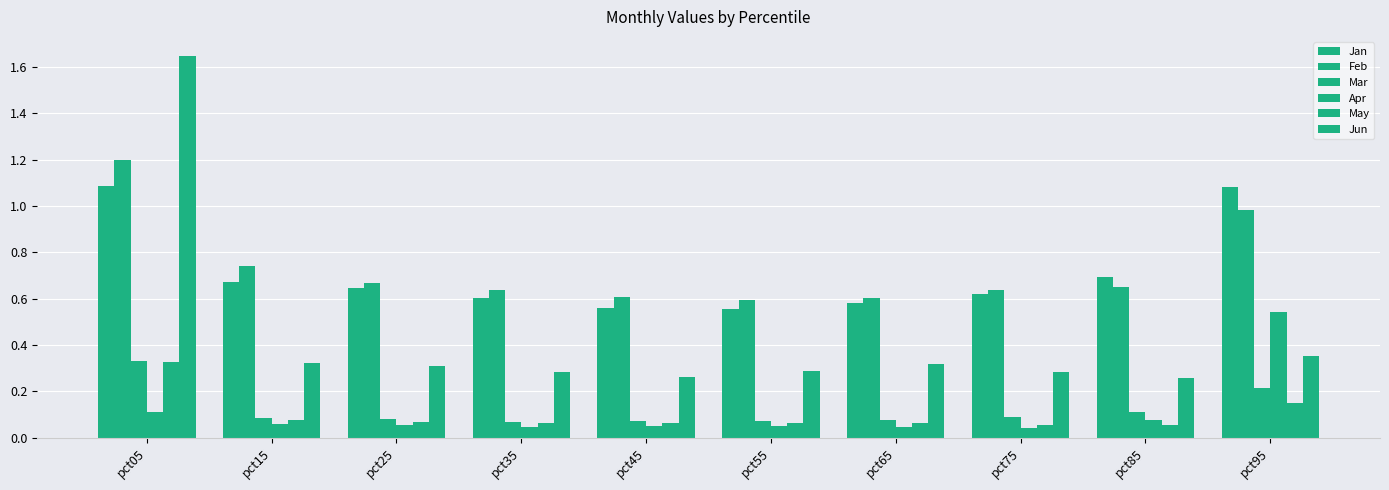

Reading left to right, transcribe all the data shown in this chart.

Jan: 1.1	0.7	0.6	0.6	0.6	0.6	0.6	0.6	0.7	1.1
Feb: 1.2	0.7	0.7	0.6	0.6	0.6	0.6	0.6	0.6	1.0
Mar: 0.3	0.1	0.1	0.1	0.1	0.1	0.1	0.1	0.1	0.2
Apr: 0.1	0.1	0.1	0.0	0.0	0.1	0.0	0.0	0.1	0.5
May: 0.3	0.1	0.1	0.1	0.1	0.1	0.1	0.1	0.1	0.2
Jun: 1.6	0.3	0.3	0.3	0.3	0.3	0.3	0.3	0.3	0.4